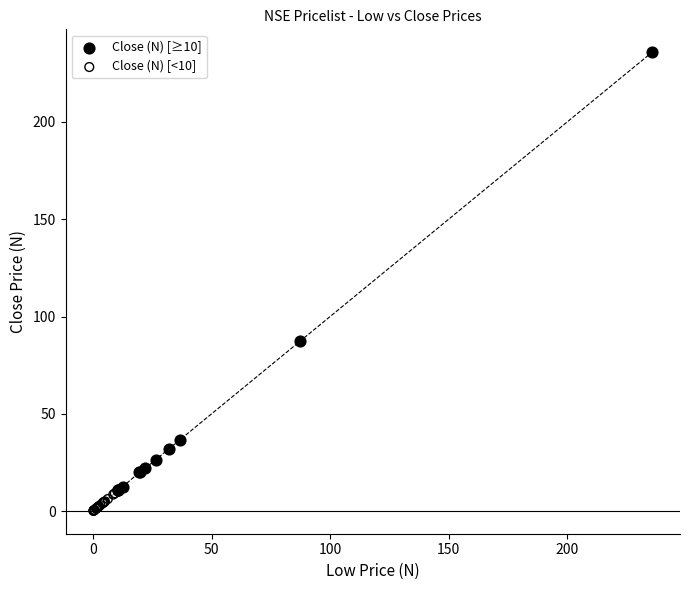

Which series reaches the minimum Y coordinate?

Close (N) [<10]